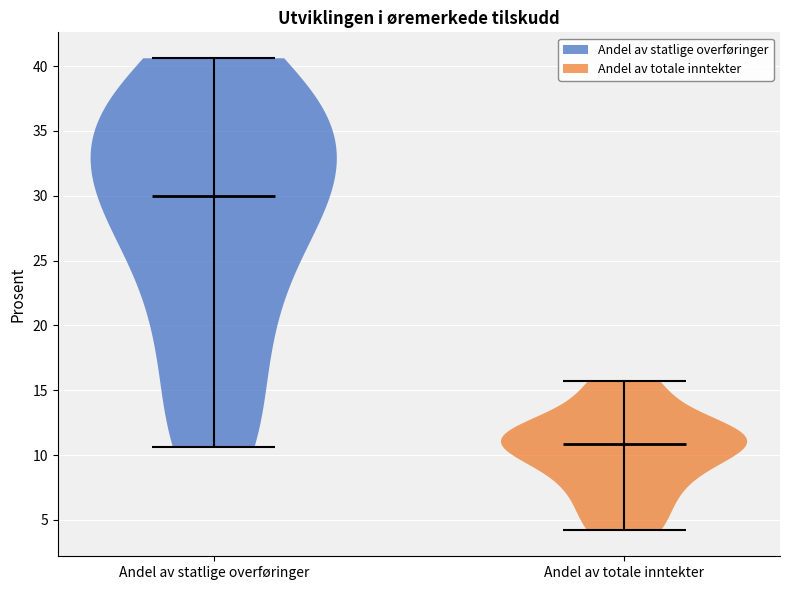

Reading left to right, read every violin against the y-axis: where its median line is, and the lowest and highest points it reaches. The values are not printed on the chart, so give them approximately, as read against the axis.

Andel av statlige overføringer: median line 30.0, lowest point 10.5, highest point 40.5
Andel av totale inntekter: median line 11.0, lowest point 4.0, highest point 15.5